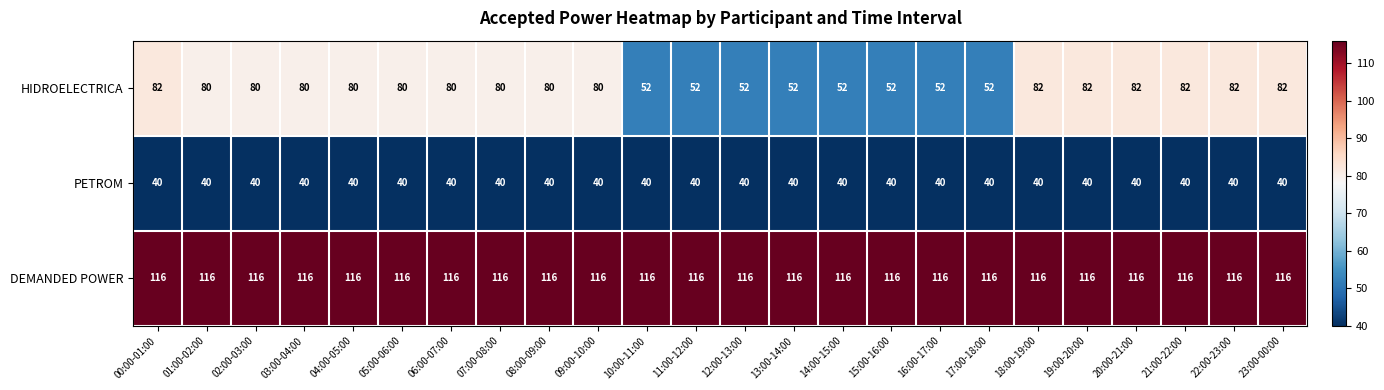

At how many categories does at least one series exceed 105?

24